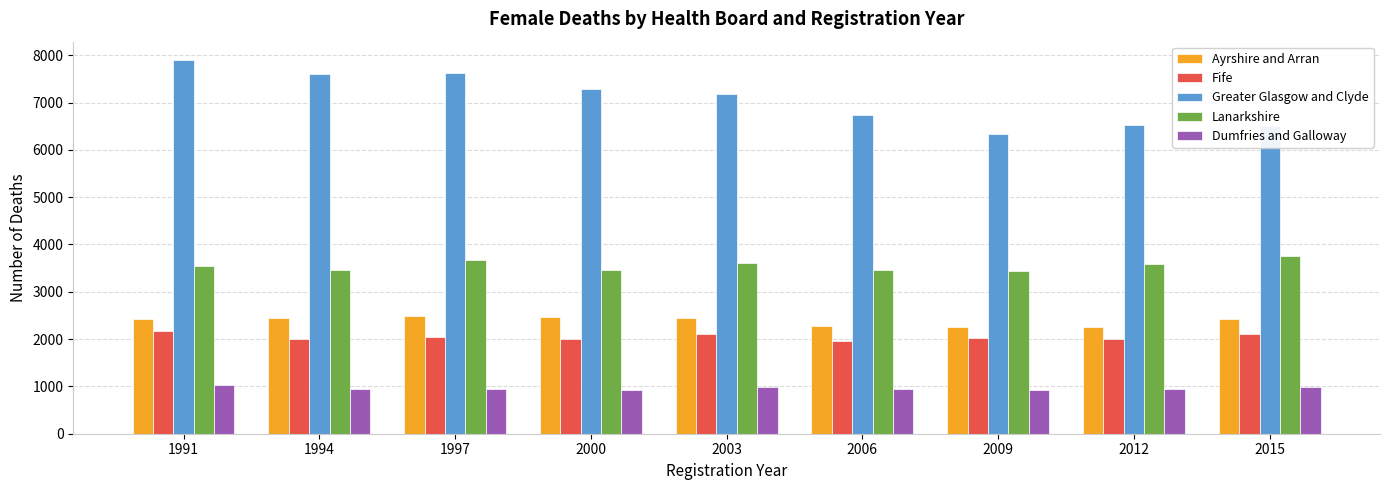

How many values in the Ayrshire and Arran series are below 2427?

4